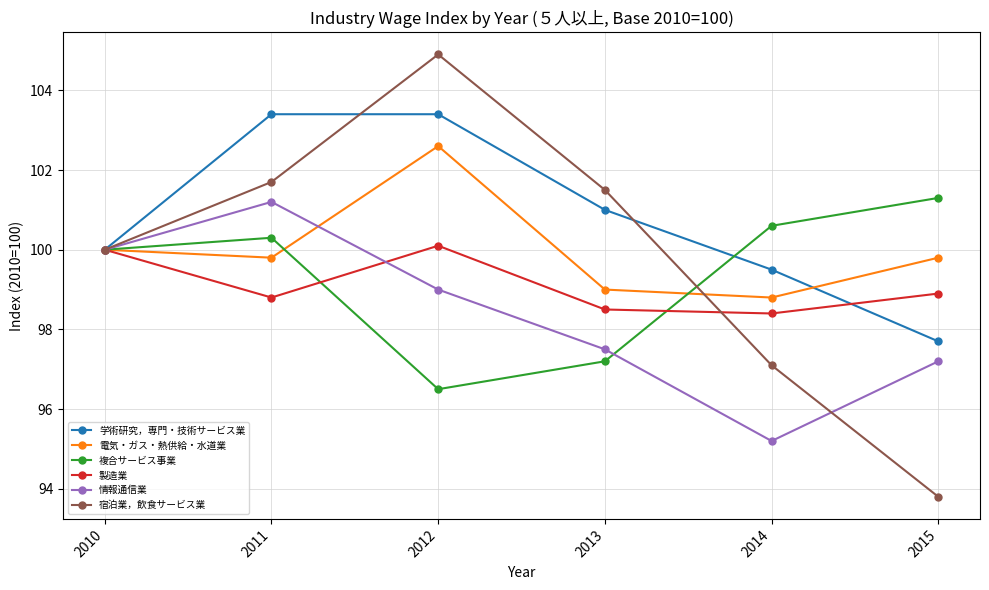

At which category does 宿泊業，飲食サービス業 reach its first local peak?

2012